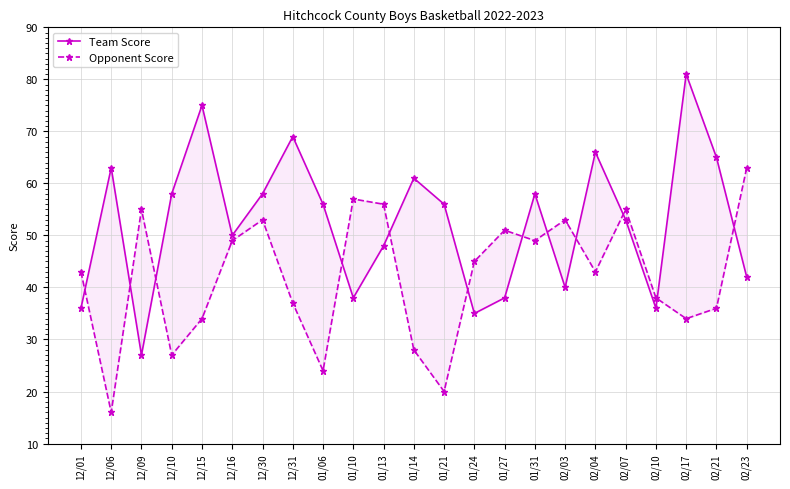

After their last crossing, which series has the higher values: Opponent Score or Team Score?

Opponent Score